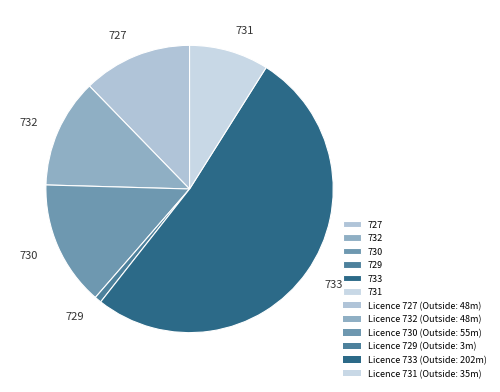

Is it true that 732 is 12% of the pie?

True